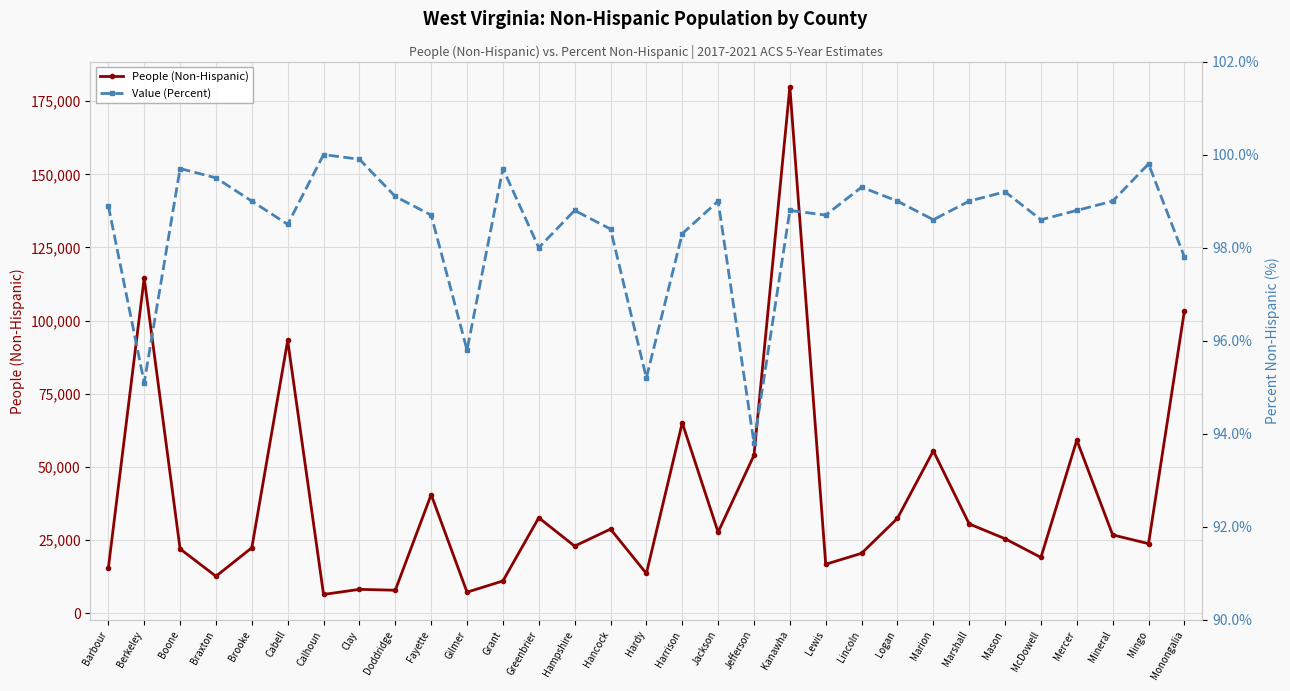

At which category is the sum across all series the highest?

Kanawha